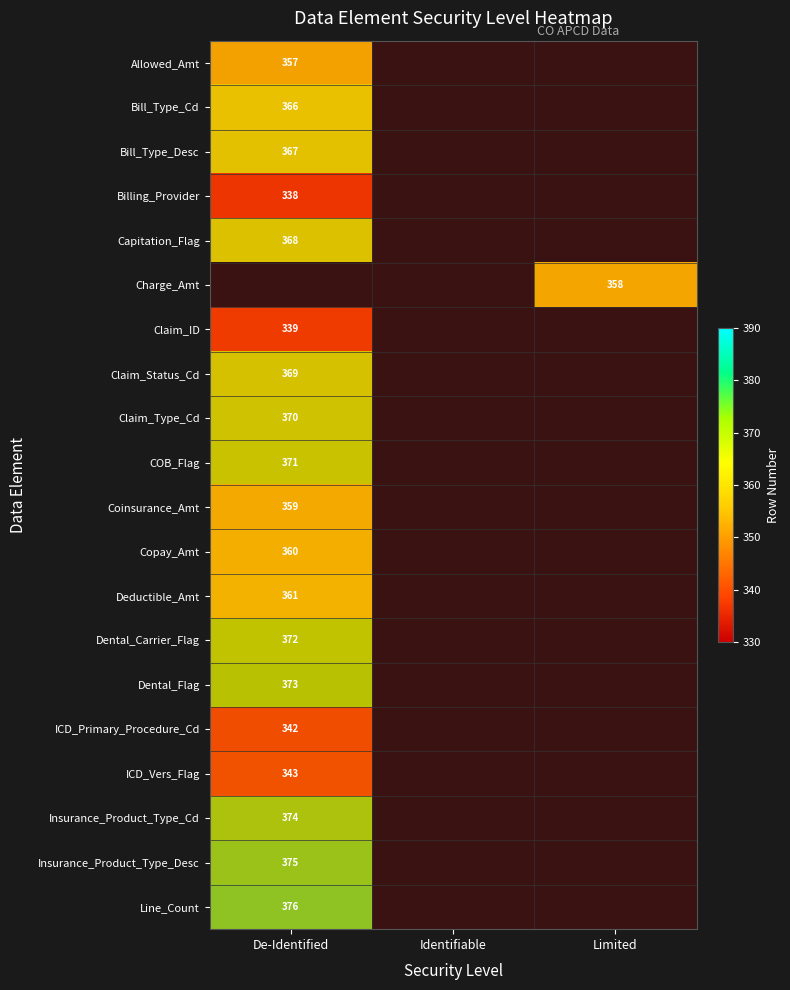

What is the approximate value of Copay_Amt at De-Identified, to the nearest 10?

360